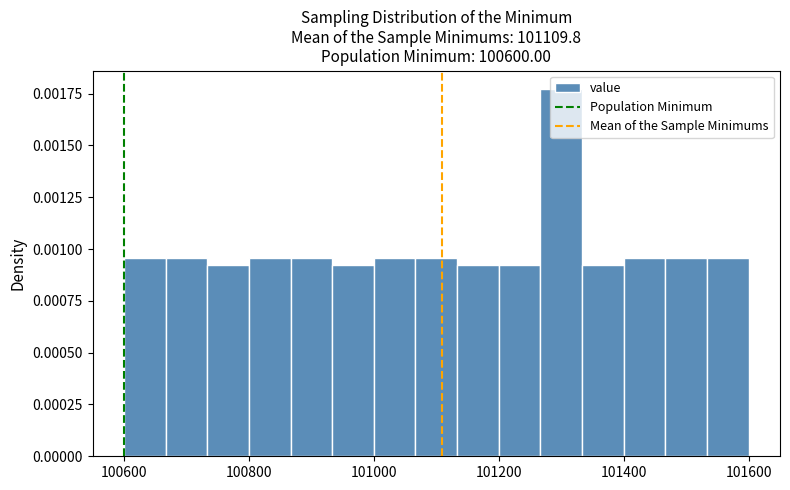

Around what value on the x-axis is the tallest bar? Give the approximate position of its centre, as read against the axis.

101300